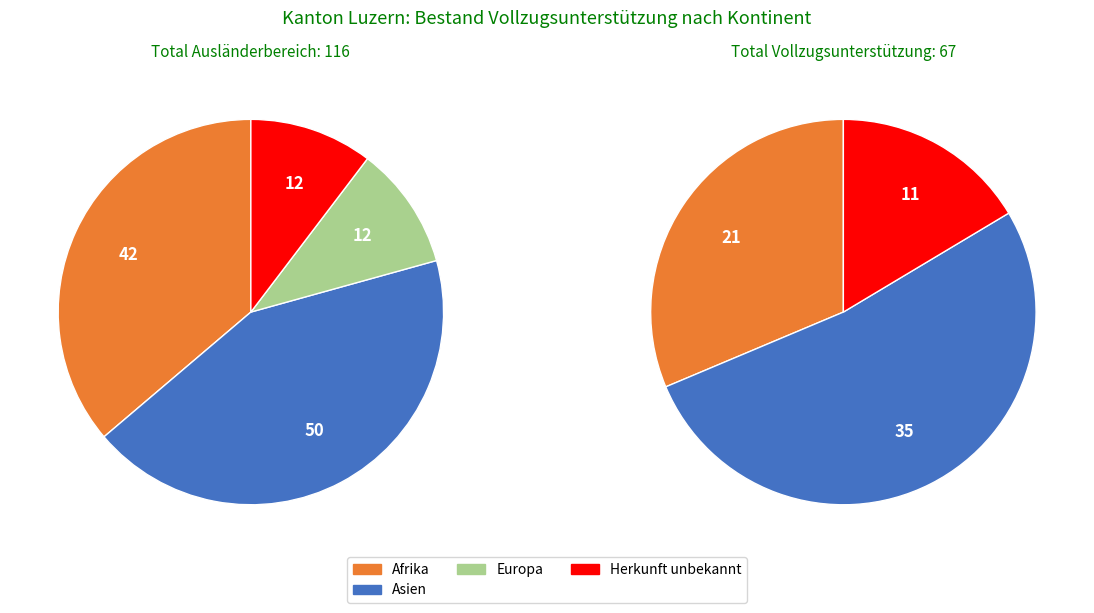

What portion of the pie excludes Herkunft unbekannt?

89.7%